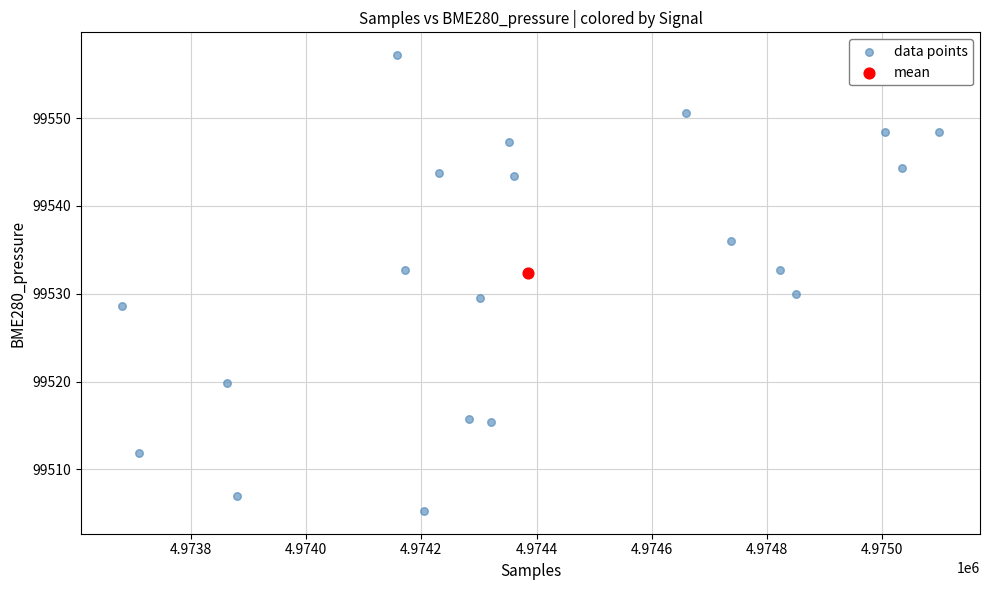

What are all the series names shown in the legend?

data points, mean